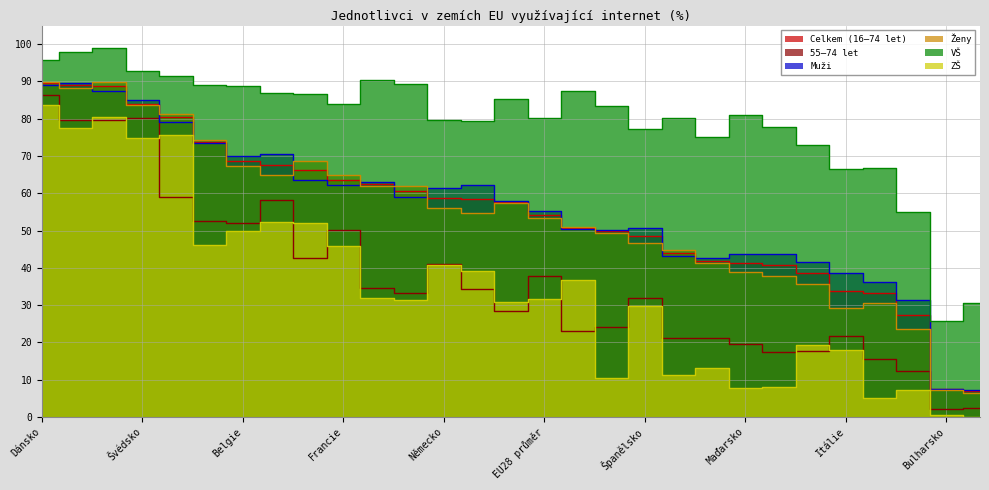

Which series has the largest range (max minus min)?

55–74 let